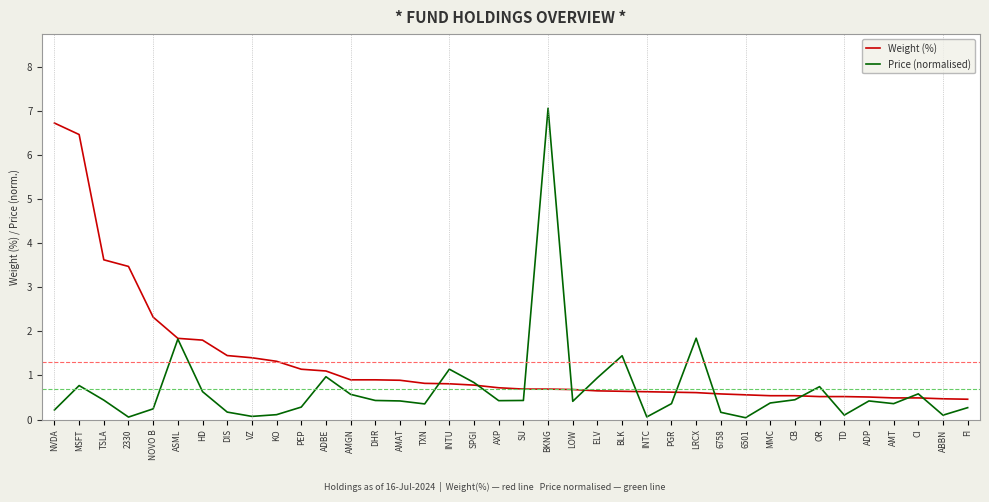

How many lines are shown in the chart?

2